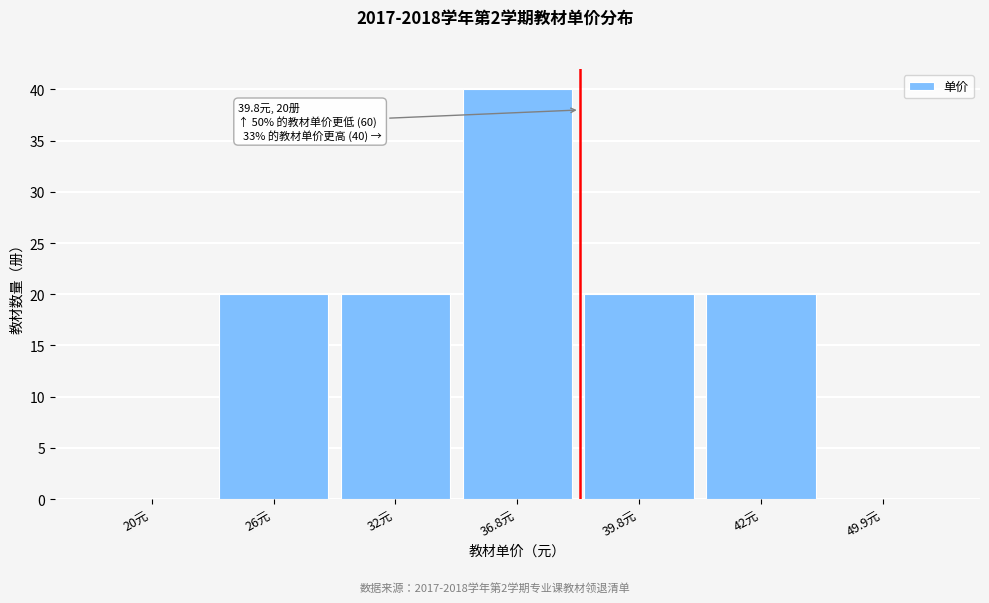

Reading right to left, what are all the values shown in this chart?

49.9元=0	42元=20	39.8元=20	36.8元=40	32元=20	26元=20	20元=0